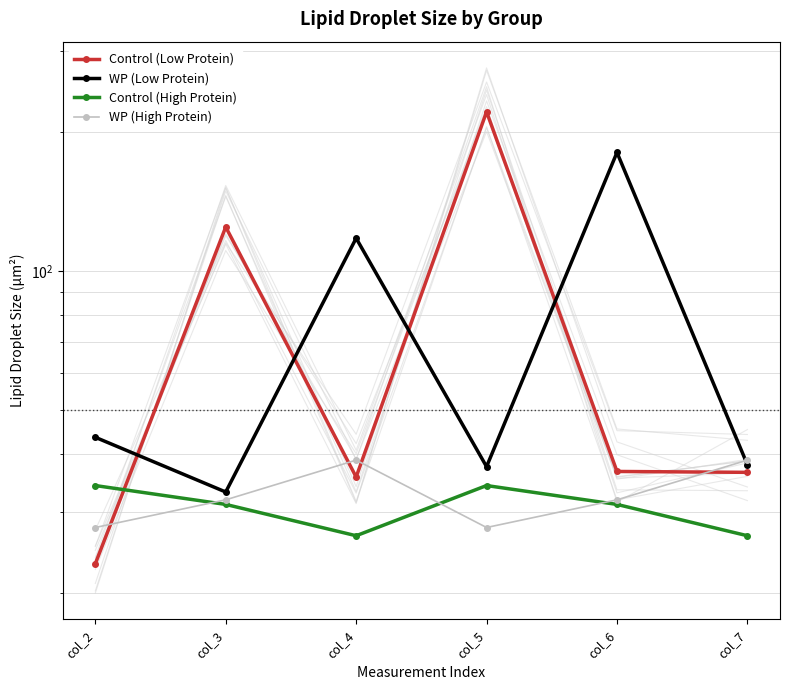

At which label does Control (High Protein) reach its minimum?

col_4